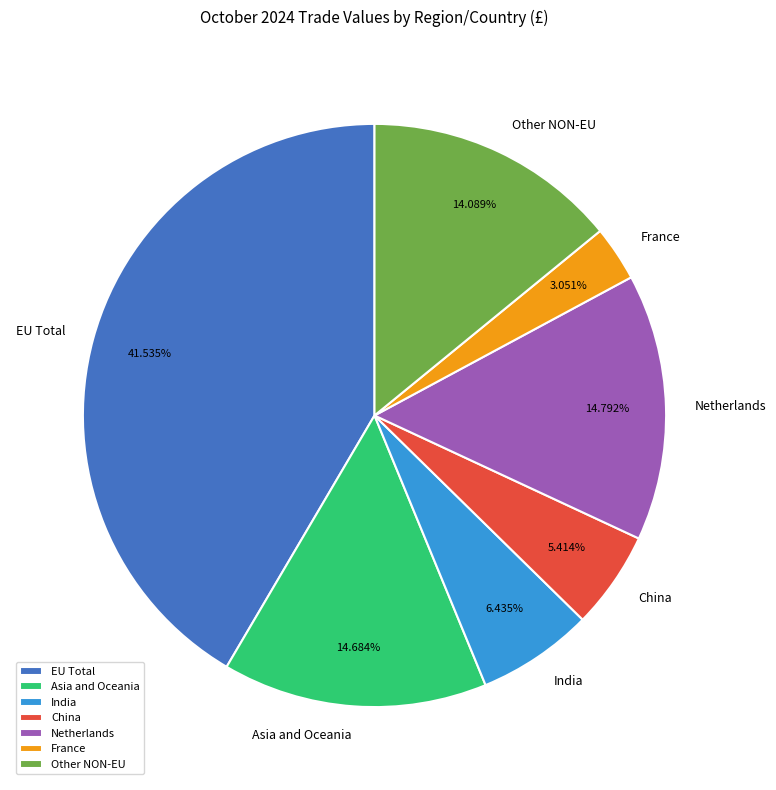

Does France account for over 50% of the chart?

No